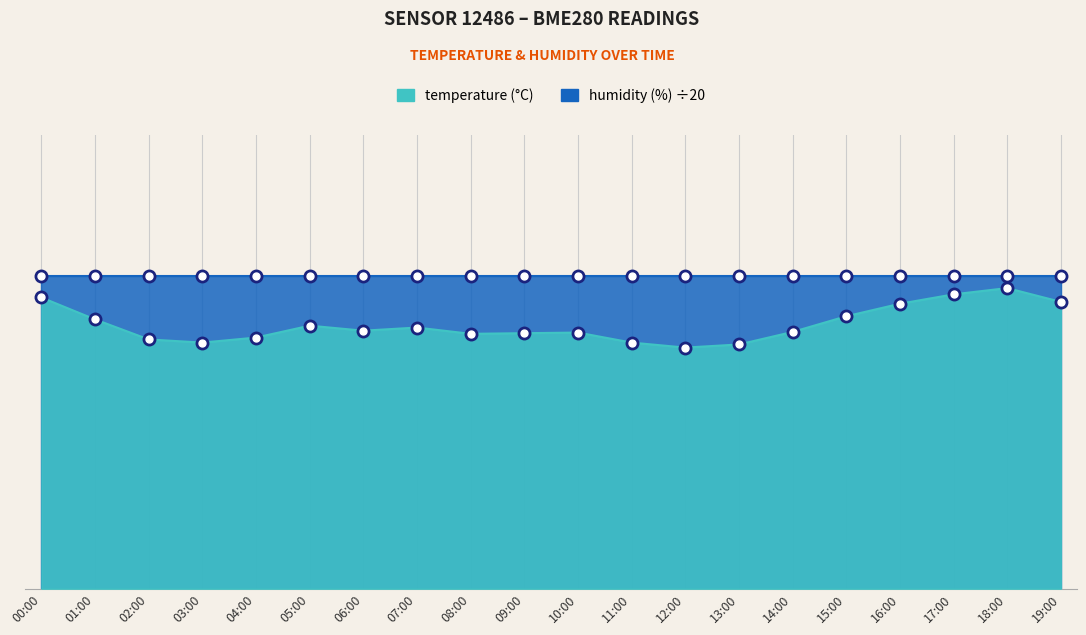

Count the number of values greater than 4.

15